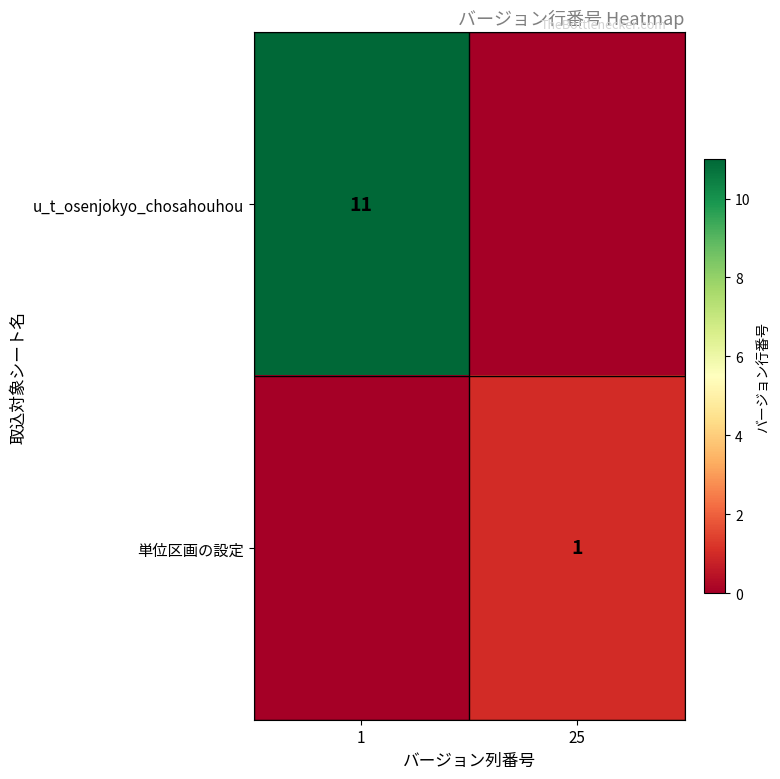

Which label corresponds to the smallest value in the chart?

25